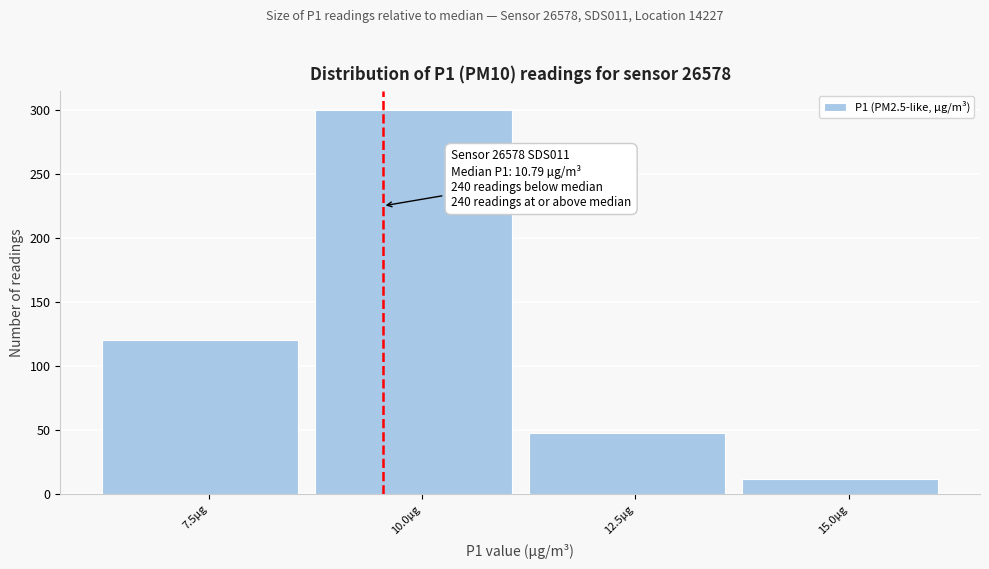

Reading left to right, what are all the values shown in this chart?

7.5µg=120	10.0µg=300	12.5µg=48	15.0µg=12